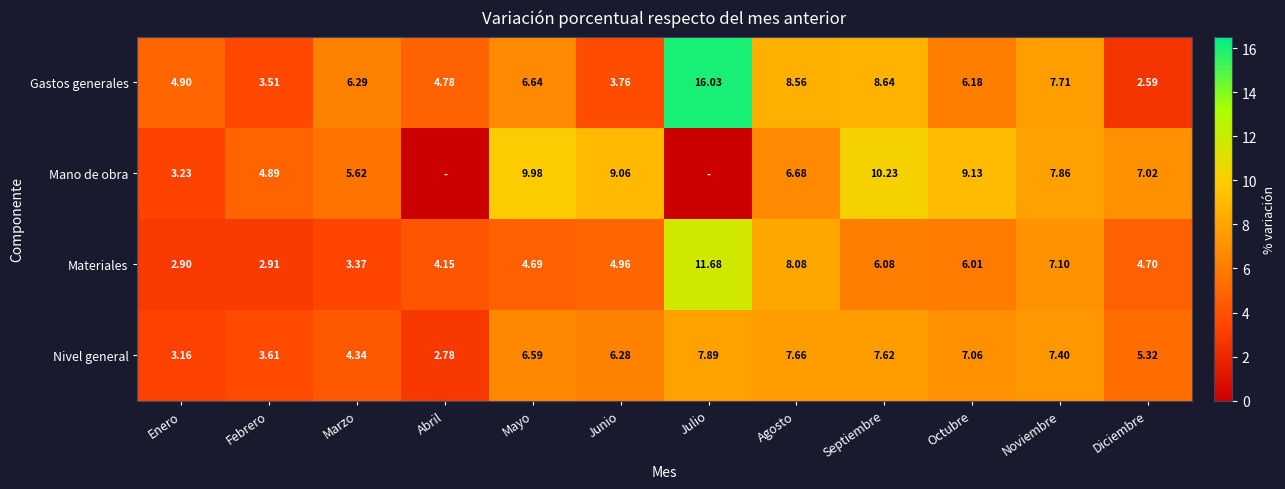

Which series changed the most between Enero and Septiembre?

Mano de obra